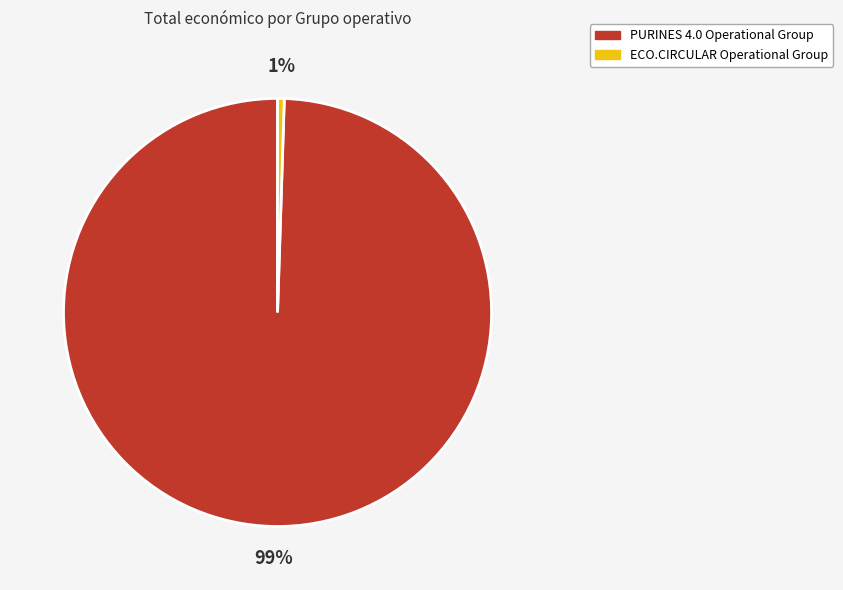

Which has a higher value, ECO.CIRCULAR Operational Group or PURINES 4.0 Operational Group?

PURINES 4.0 Operational Group